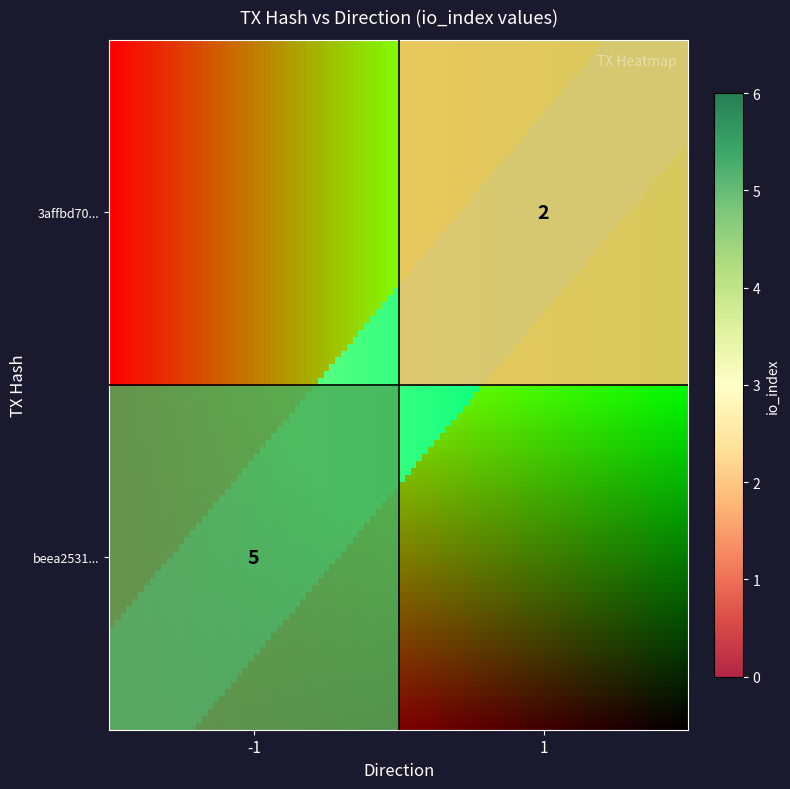

The value of 3affbd70... at 1 is 1. True or false?

False